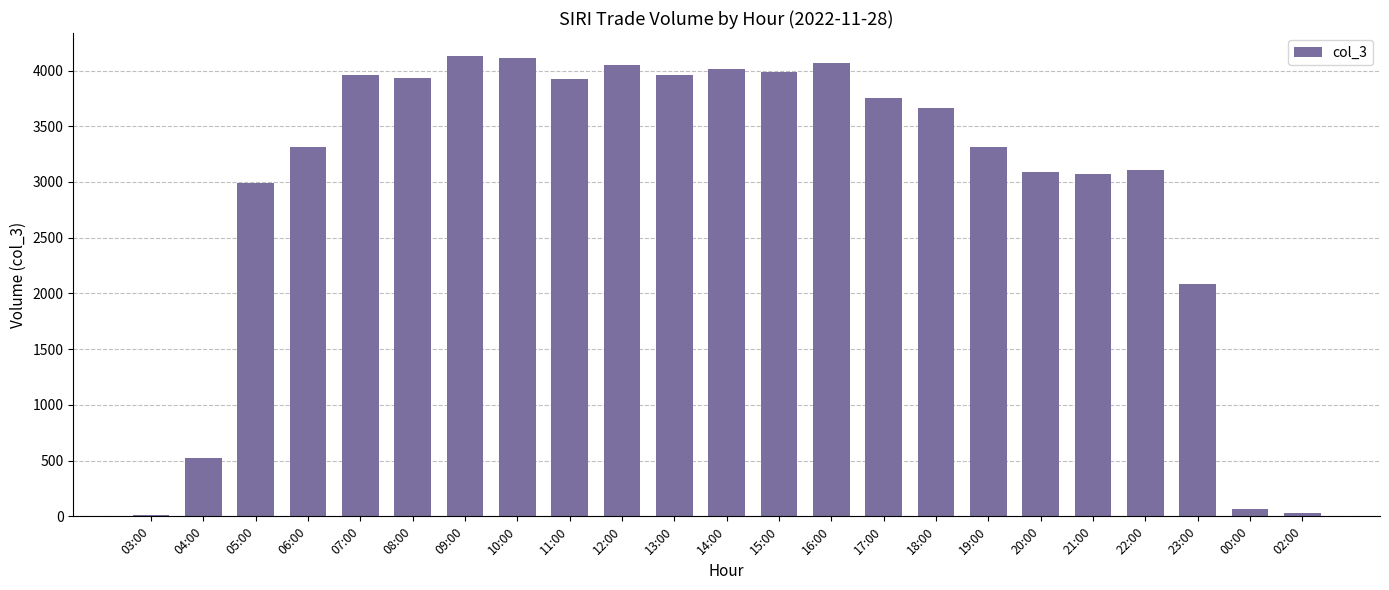

What is the maximum value shown in the chart?

4130